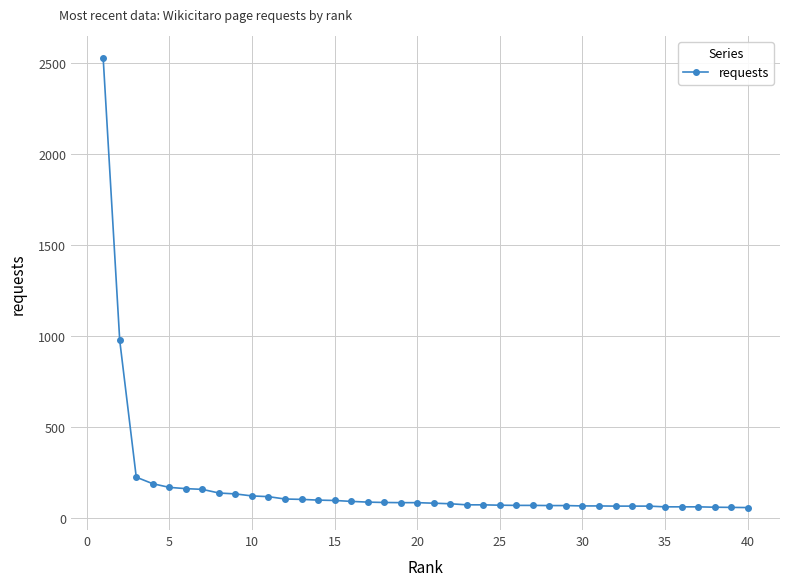

What is the value of the 35th point from the left?

62